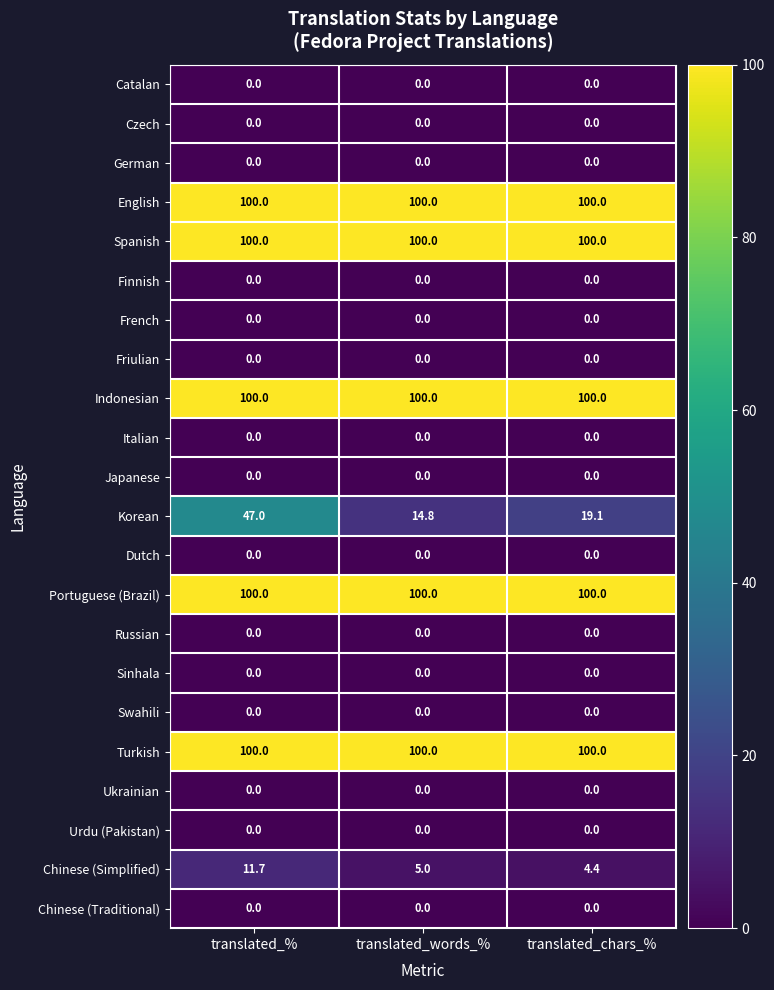

What is the maximum value shown in the chart?

100.0